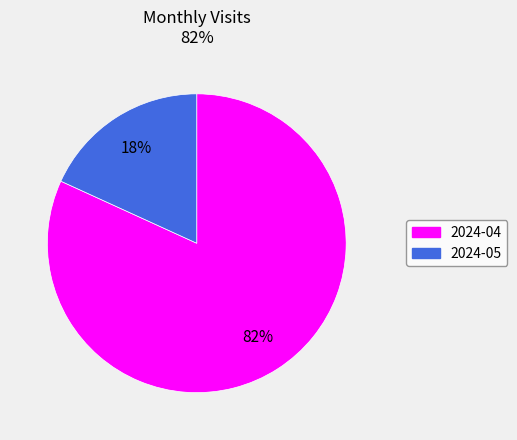

Is the sum of 2024-05 and 2024-04 greater than half?

Yes